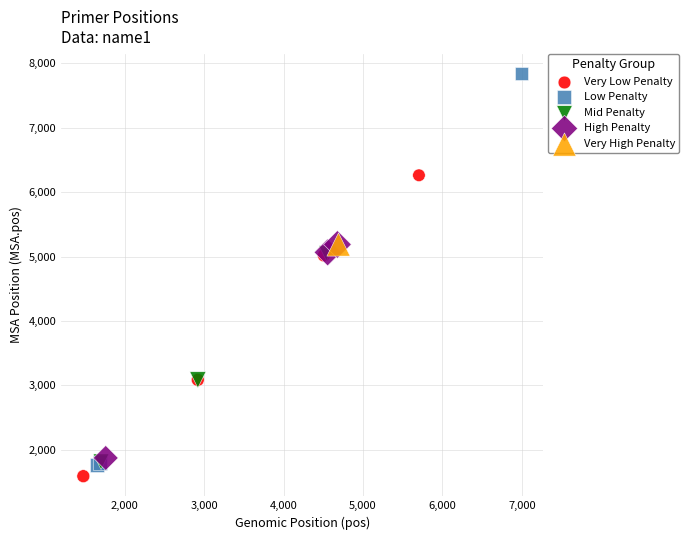

Which series contains the highest Y value?

Low Penalty